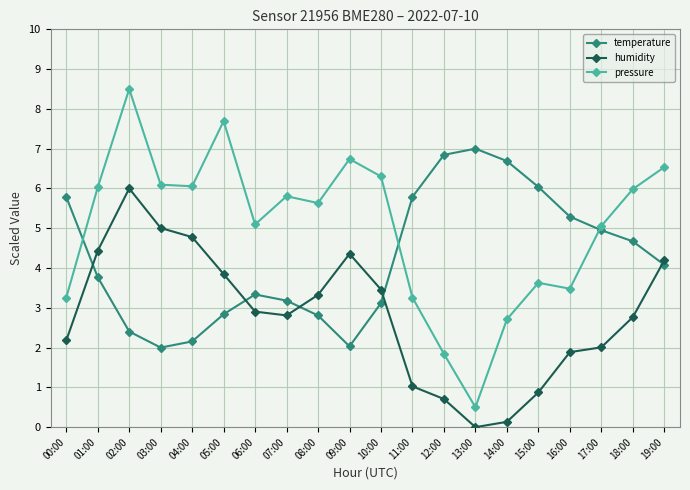

What is the average value of the pressure series?

5.0